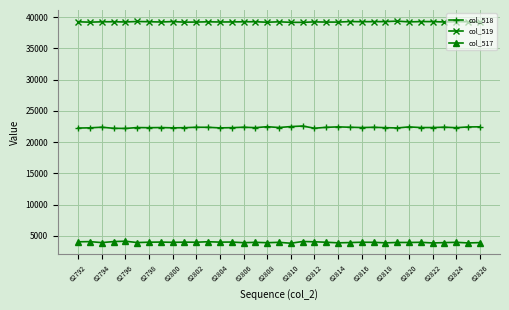

What is the sum of all col_519 values?

1373794